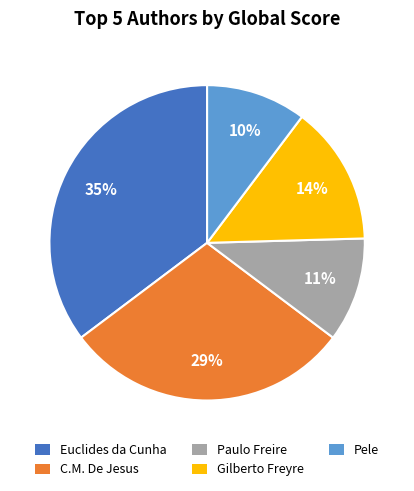

To the nearest percent, what is the average slice percentage?

20%